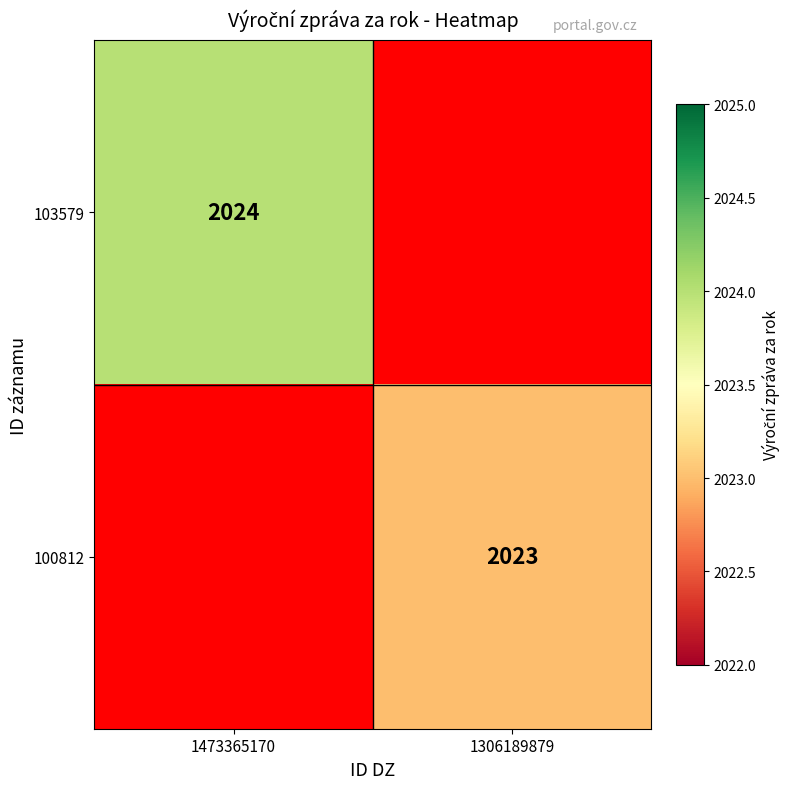

Is it true that 100812 equals 2023 at 1306189879?

True